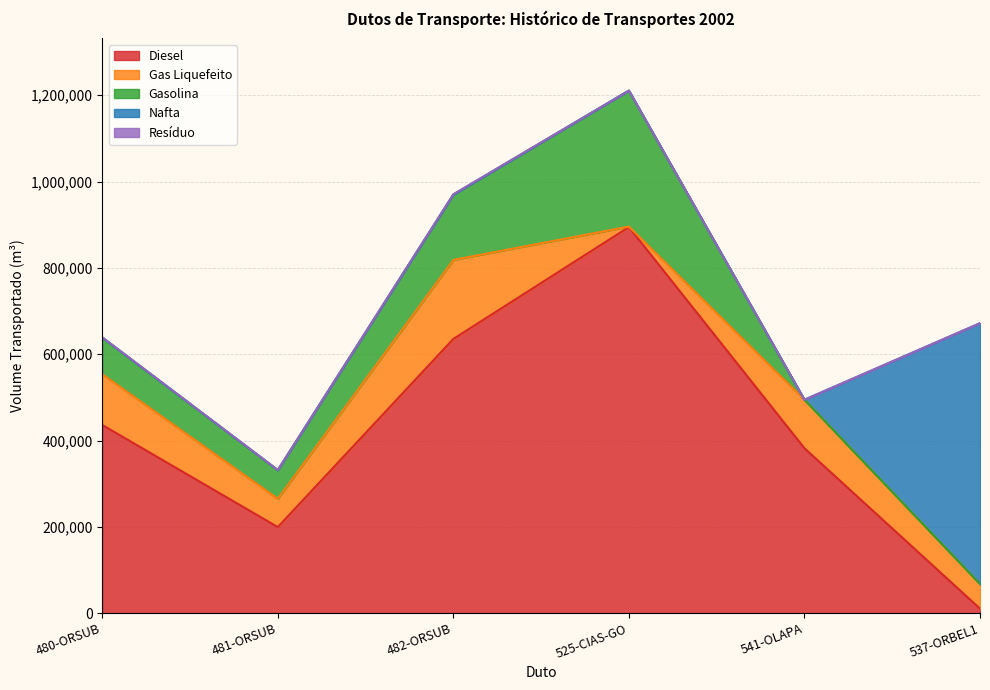

How many categories are shown in the chart?

6